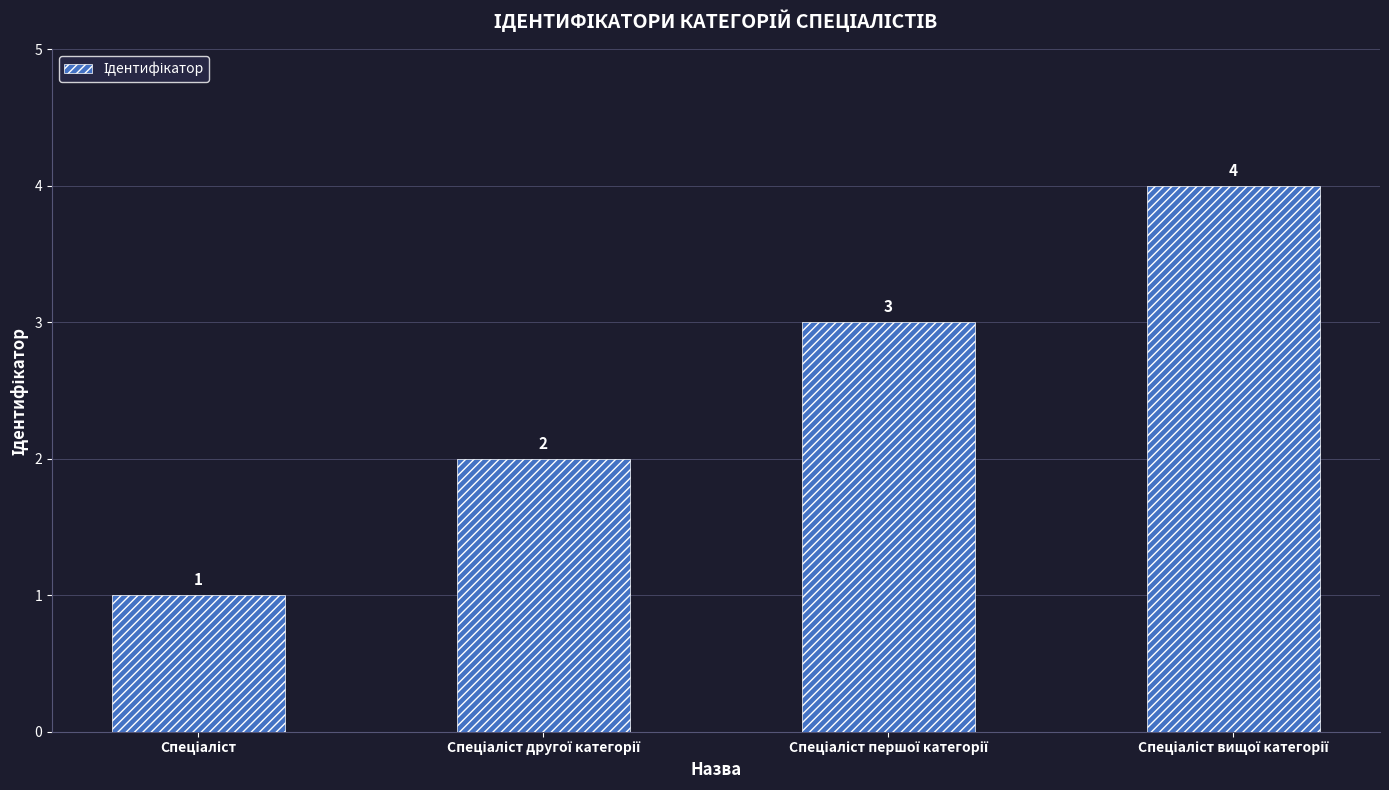

What is the value of the 3rd bar from the left?

3